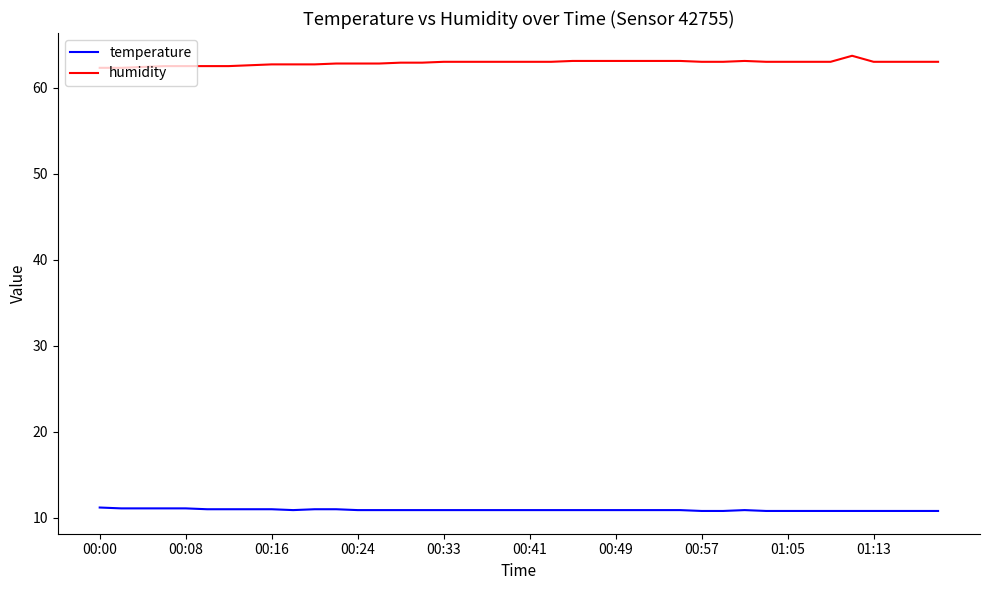

What is the difference between the maximum and minimum values in the humidity series?

1.4